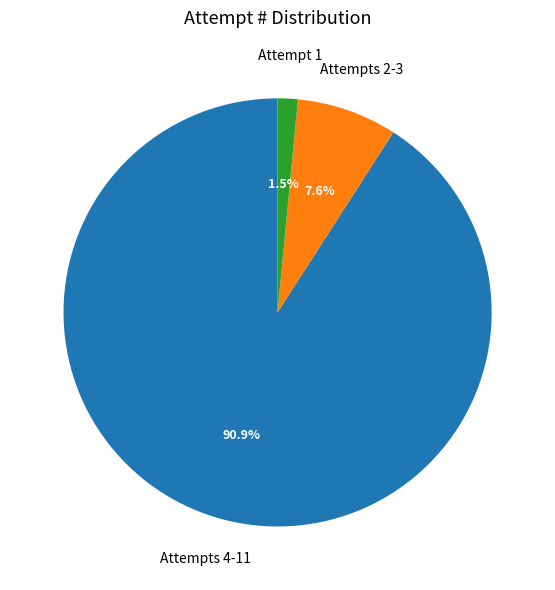

Does any single category account for the majority?

Yes